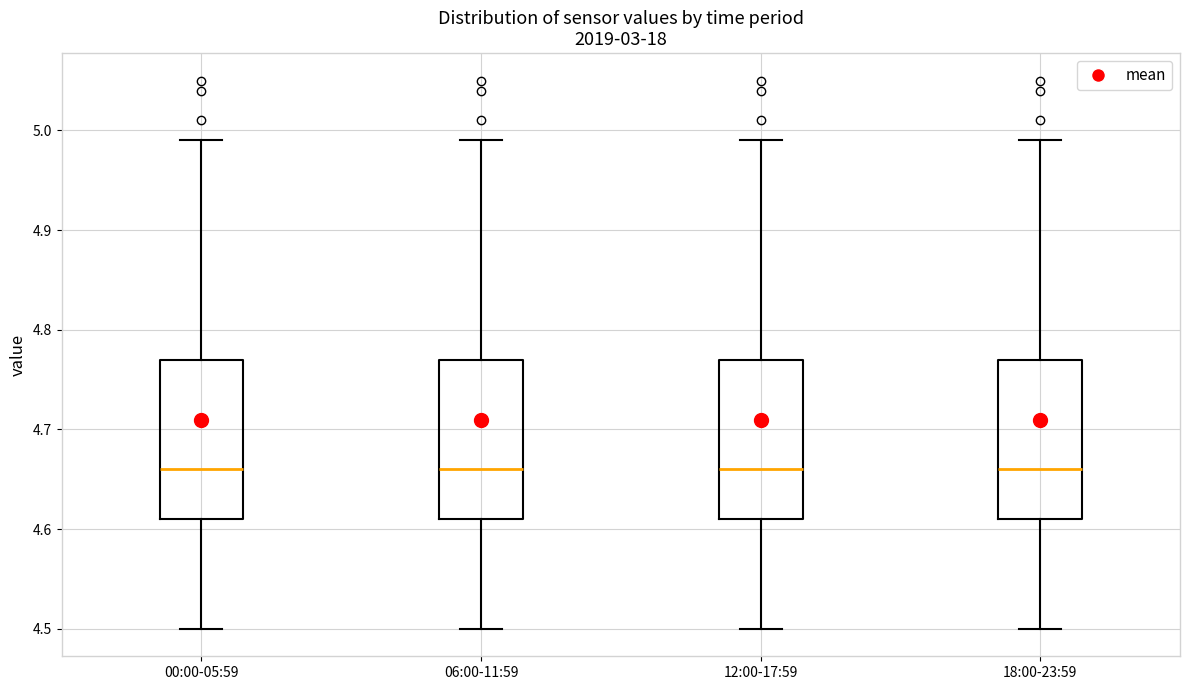

Where does the median line of the box for 18:00-23:59 sit on the y-axis? The values are not printed on the chart, so give them approximately, as read against the axis.

4.66